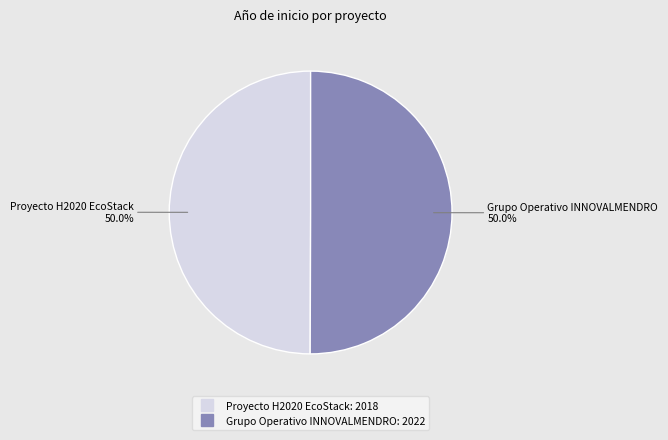

How much of the chart is everything except Grupo Operativo INNOVALMENDRO?

50.0%